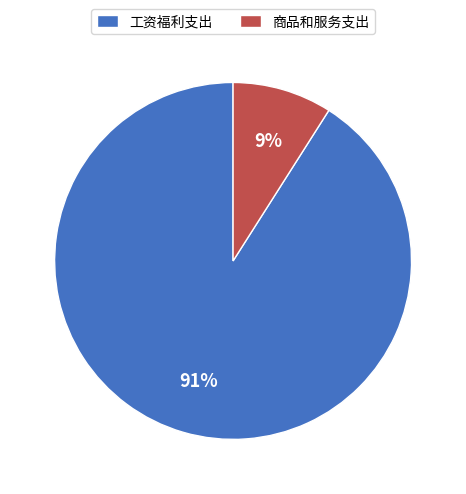

Does 商品和服务支出 account for over 50% of the chart?

No